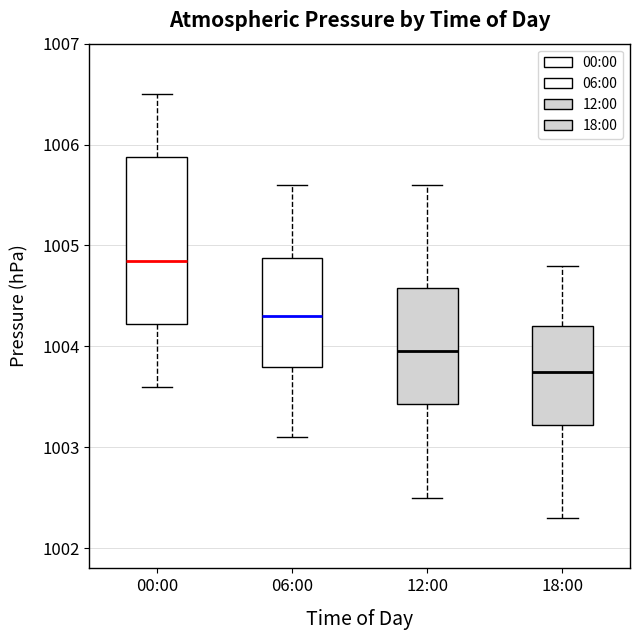

Reading left to right, transcribe this box plot: for each box, give where its median line is, the range the box spans, and where its two whiskers end, as read against the y-axis. The values are not printed on the chart, so give them approximately, as read against the axis.

00:00: median 1004.9, box 1004.2 to 1005.9, whiskers 1003.6 to 1006.5
06:00: median 1004.3, box 1003.8 to 1004.9, whiskers 1003.1 to 1005.6
12:00: median 1004.0, box 1003.4 to 1004.6, whiskers 1002.5 to 1005.6
18:00: median 1003.8, box 1003.2 to 1004.2, whiskers 1002.3 to 1004.8